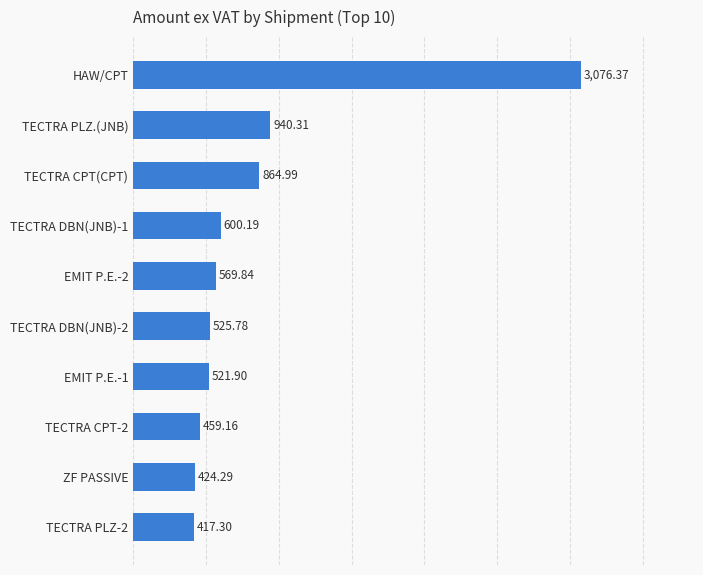

List the labels in order of value, smallest first.

TECTRA PLZ-2, ZF PASSIVE, TECTRA CPT-2, EMIT P.E.-1, TECTRA DBN(JNB)-2, EMIT P.E.-2, TECTRA DBN(JNB)-1, TECTRA CPT(CPT), TECTRA PLZ.(JNB), HAW/CPT